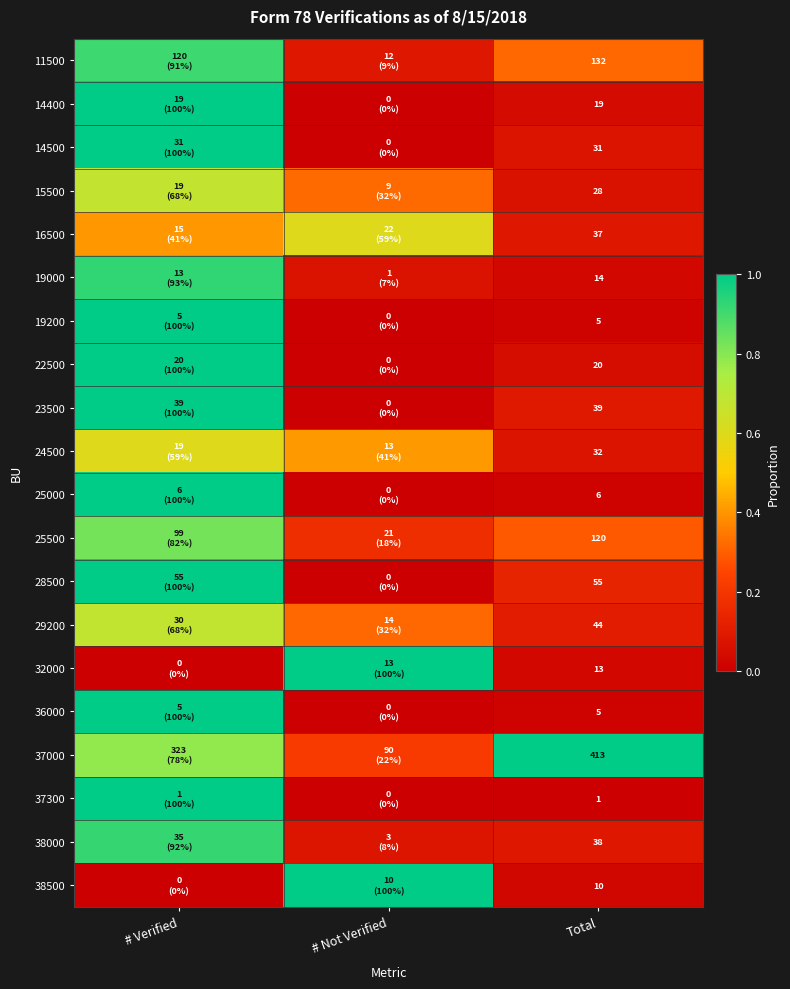

Count the number of categories in the chart.

3